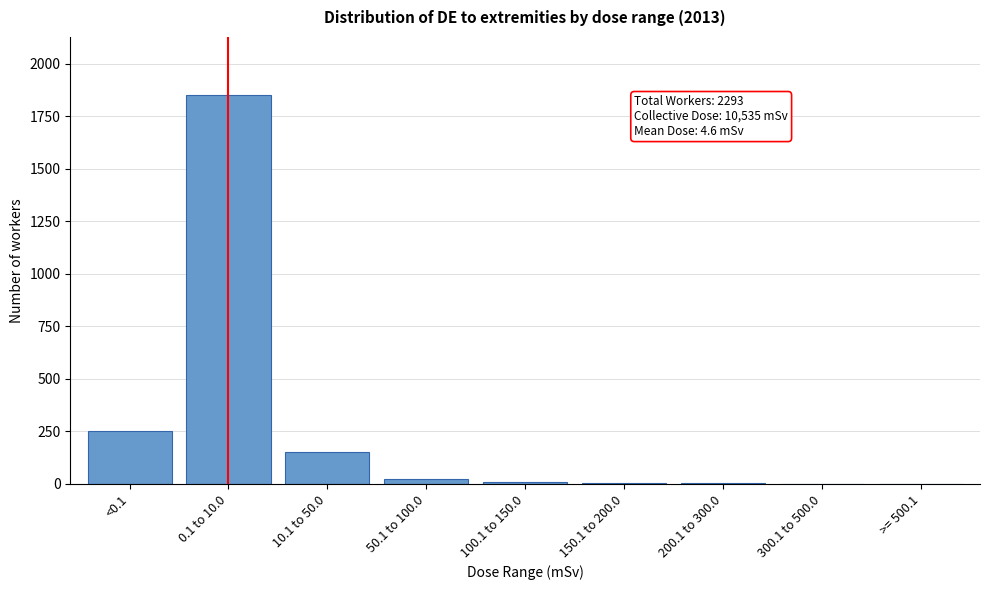

At which label is the value closest to 924?

<0.1